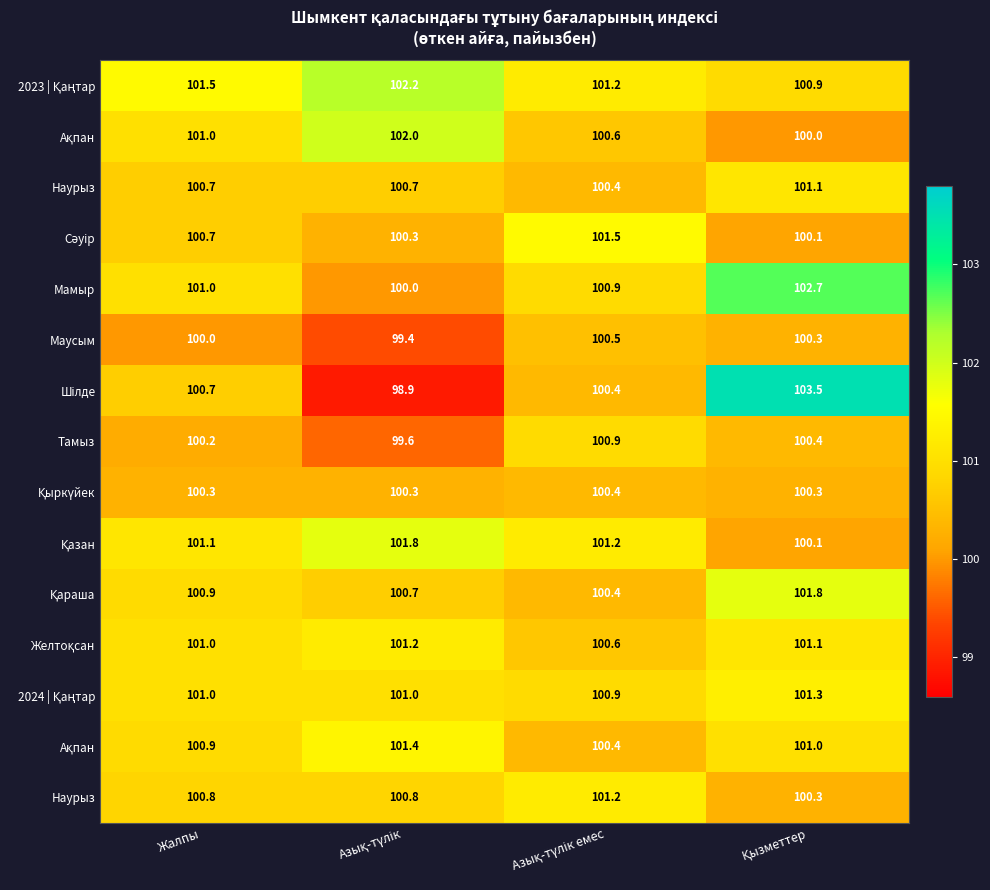

Which has a higher value, Қызметтер or Азық-түлік емес?

Азық-түлік емес